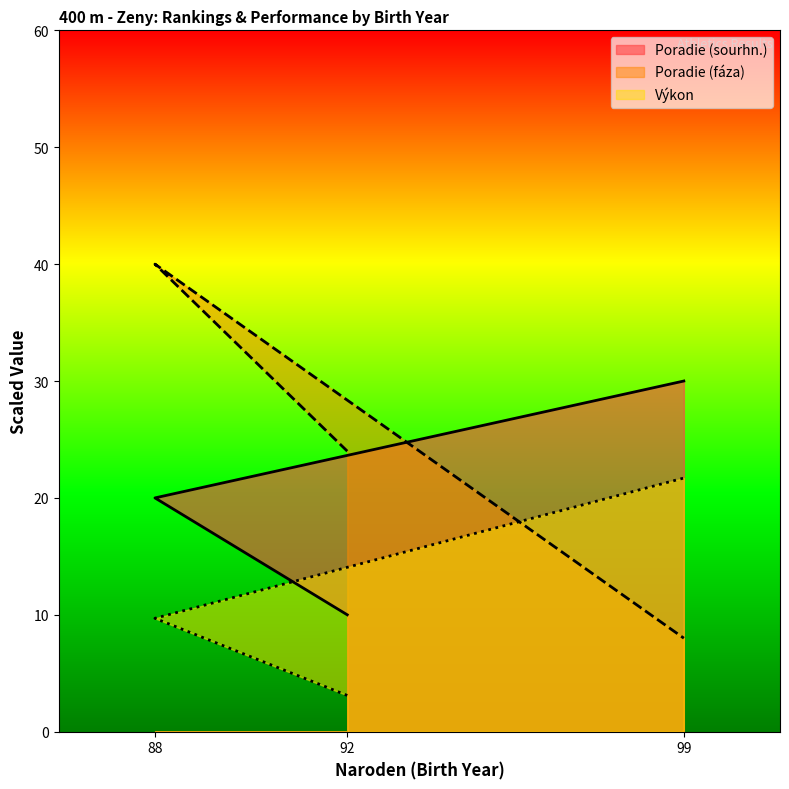

What is the difference between the highest and lowest values at 88?

30.3